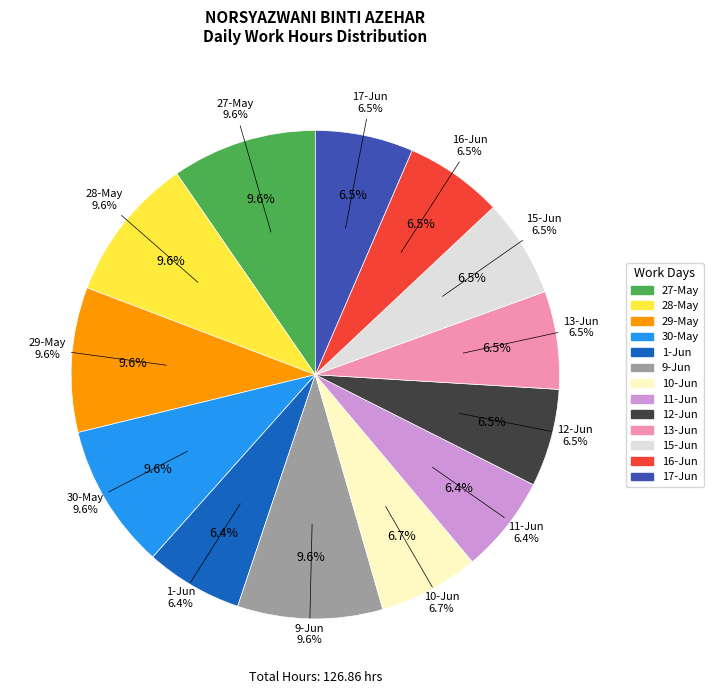

Between 12-Jun and 28-May, which is larger?

28-May